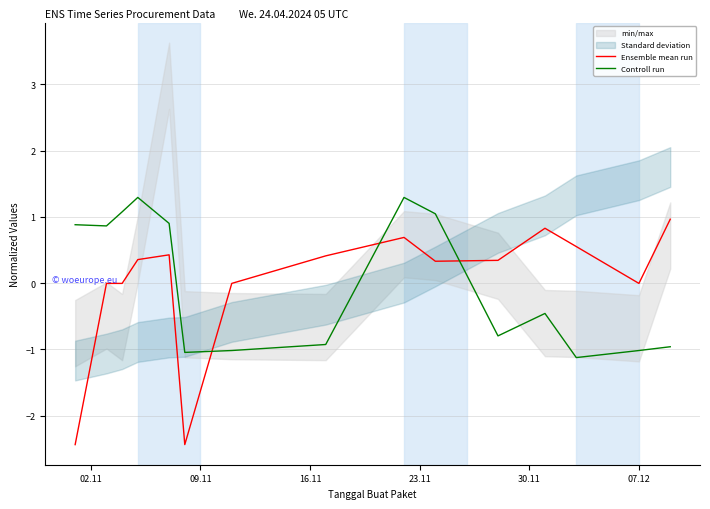

How many intersections are there between Controll run and Ensemble mean run?

3